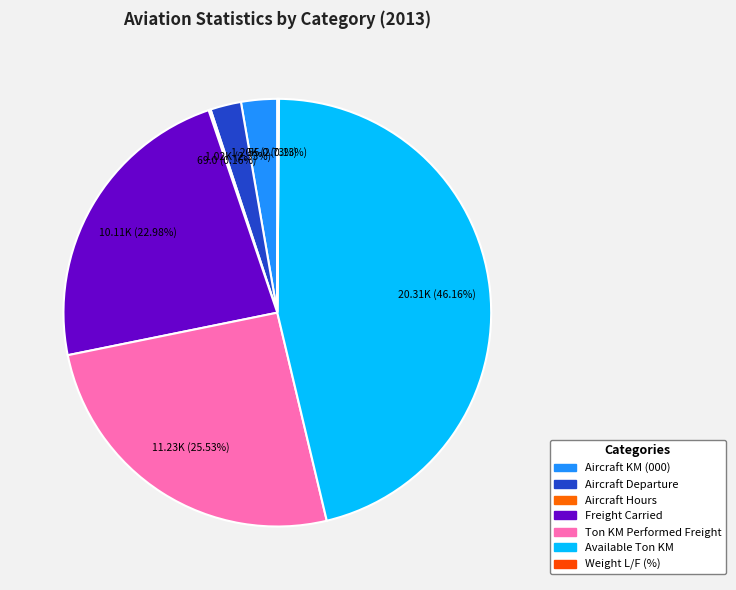

Which slice is the smallest?

Weight L/F (%)